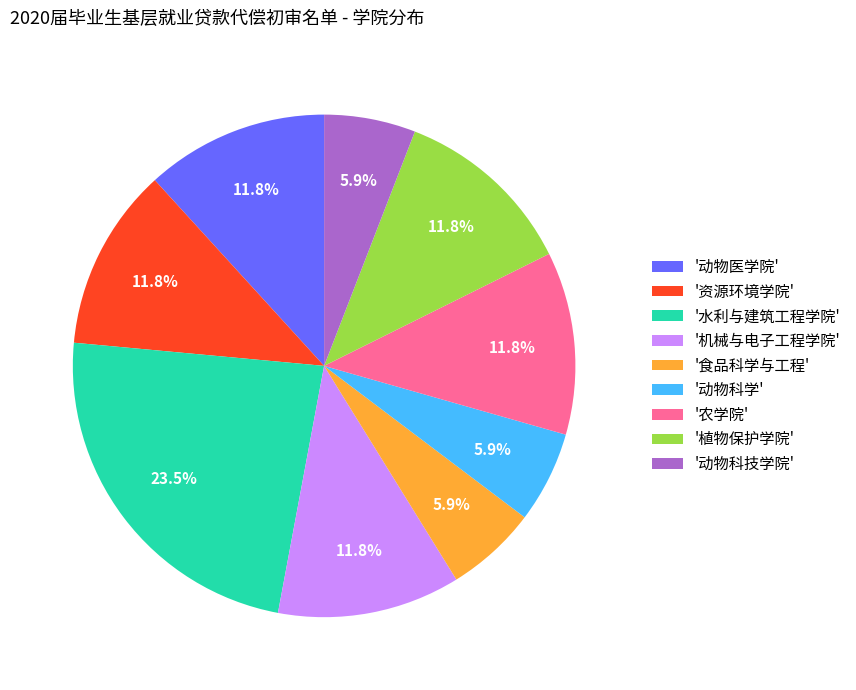

What is the largest slice in the pie chart?

'水利与建筑工程学院'